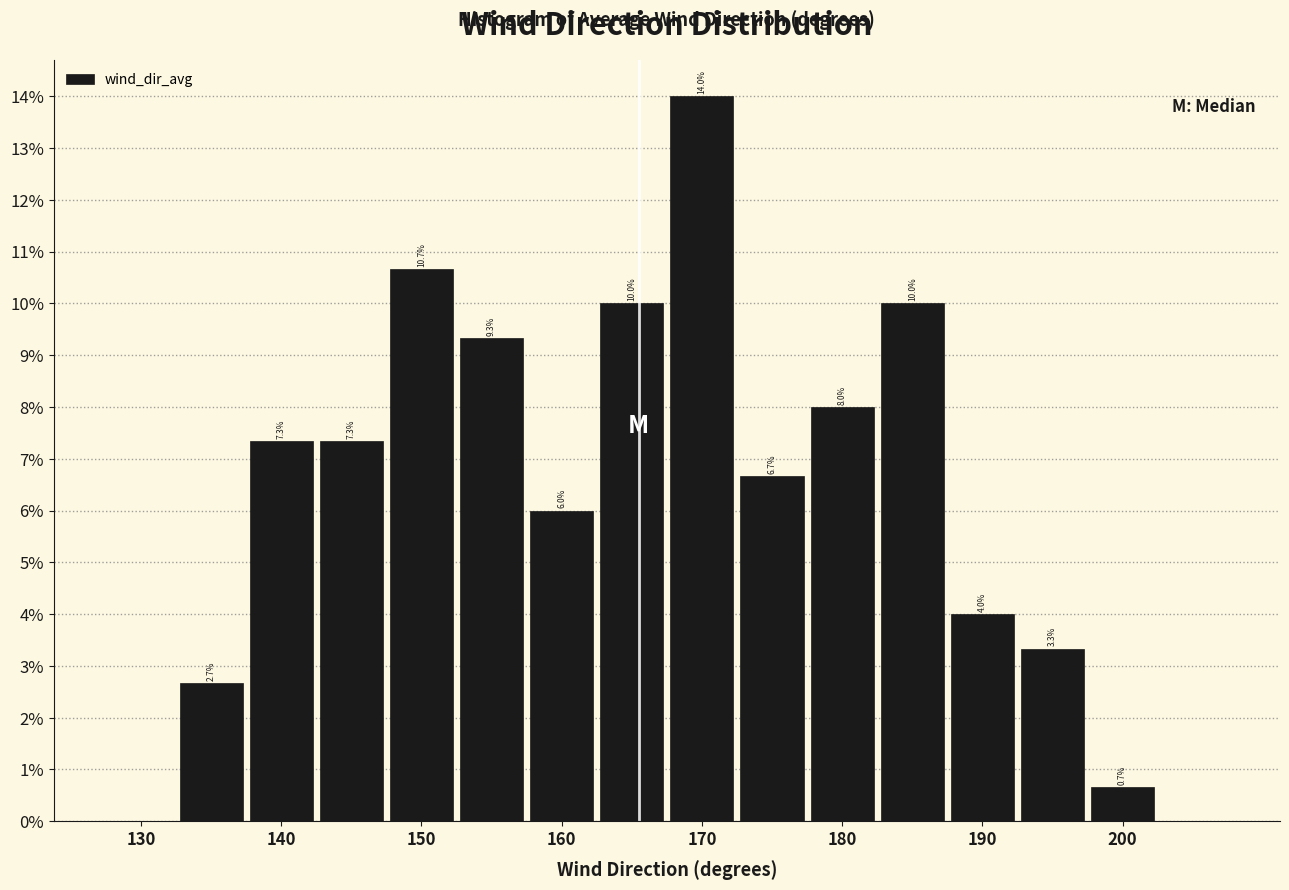

Which range on the x-axis has the tallest bar?

167 to 172